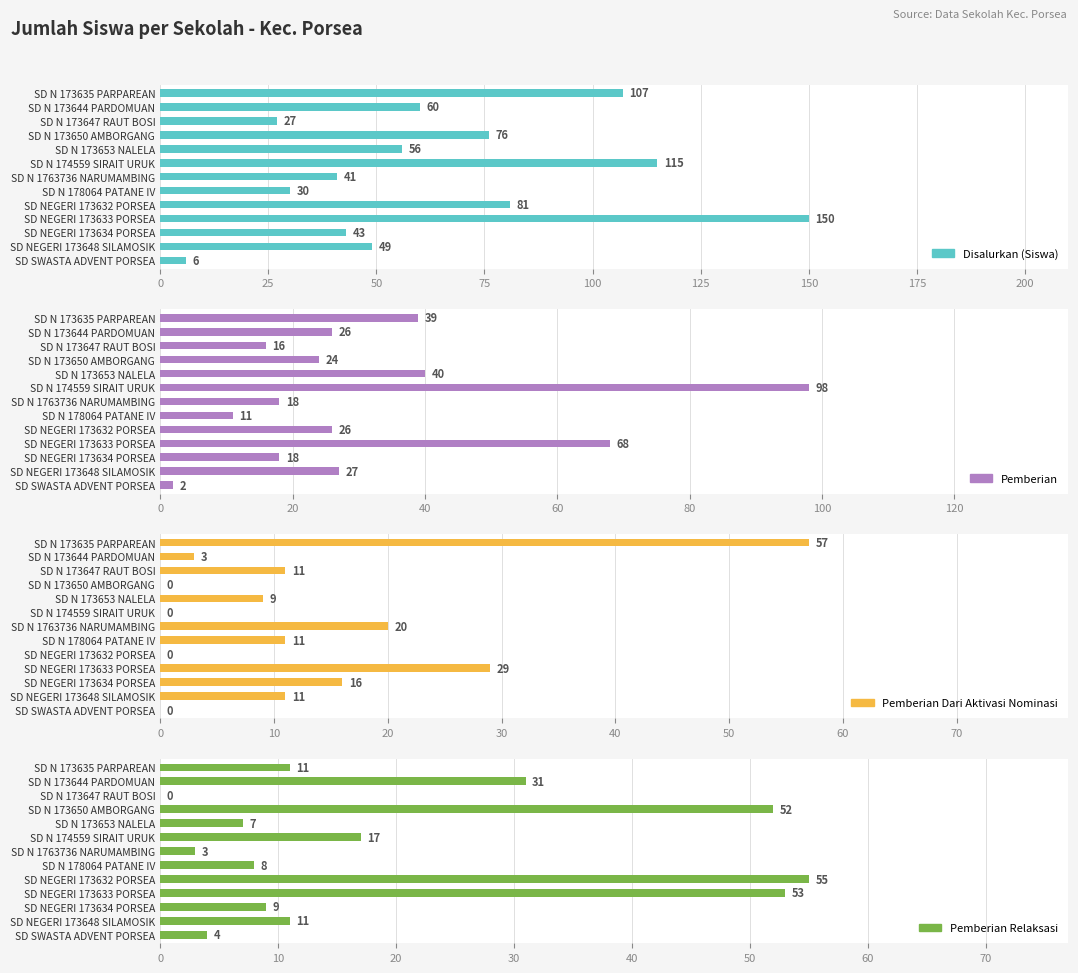

What is the maximum value shown in the chart?

150